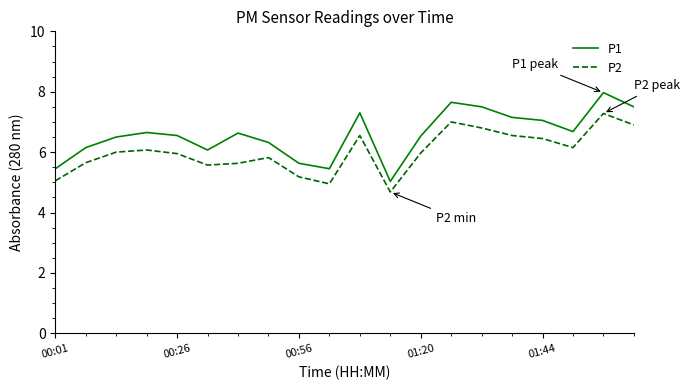

Which series has the widest spread of values?

P1